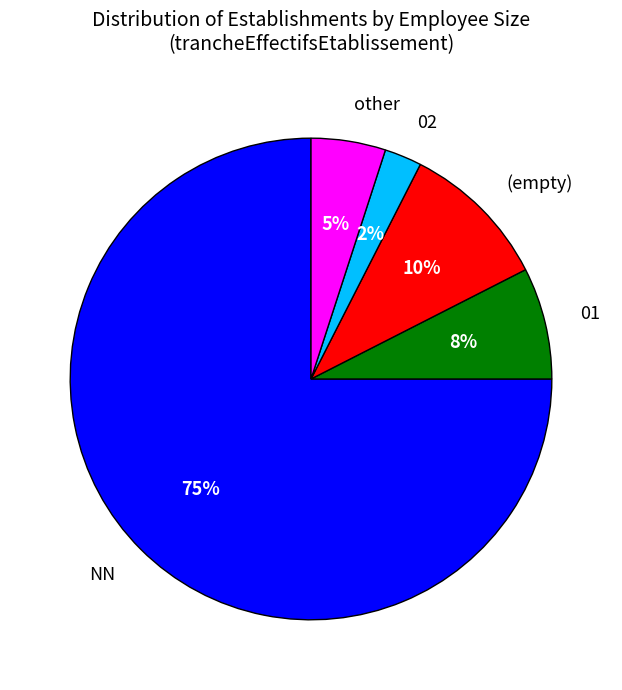

Do 02 and 01 together represent more than half of the pie?

No